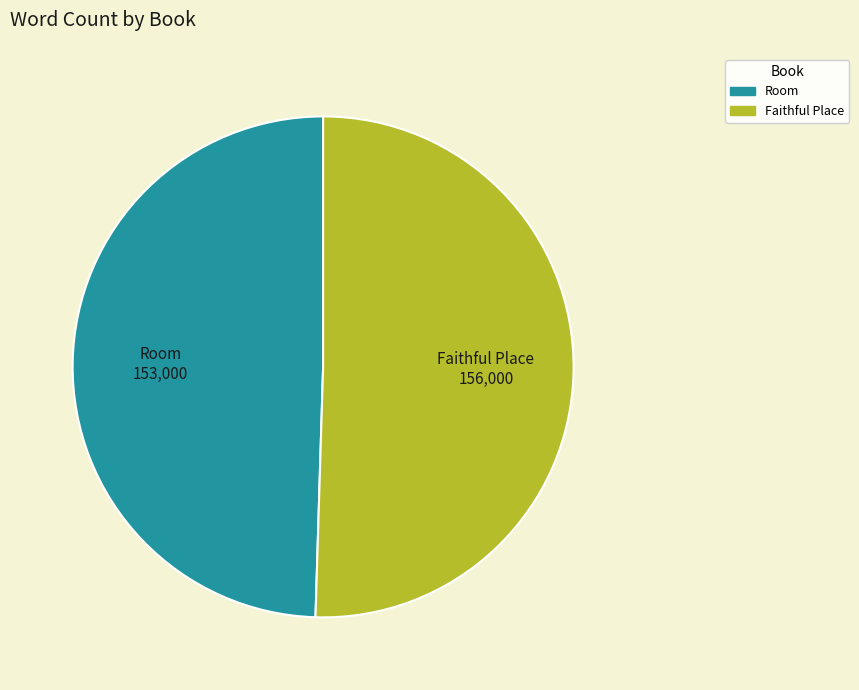

The Room slice represents 41% of the pie. True or false?

False